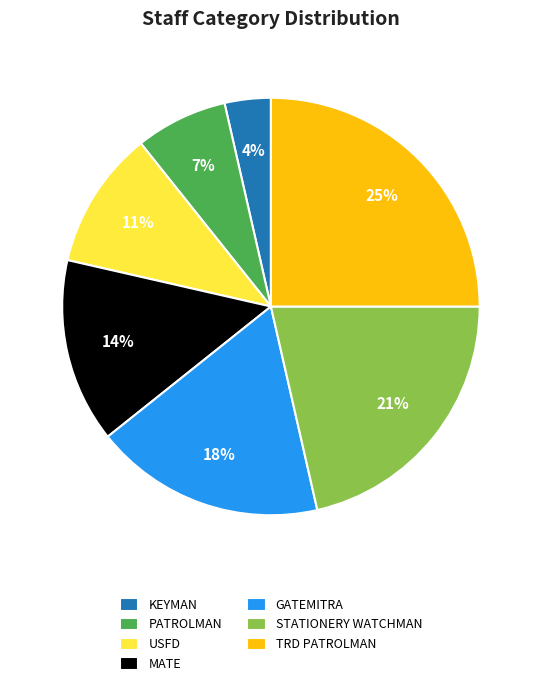

Does any single category account for the majority?

No